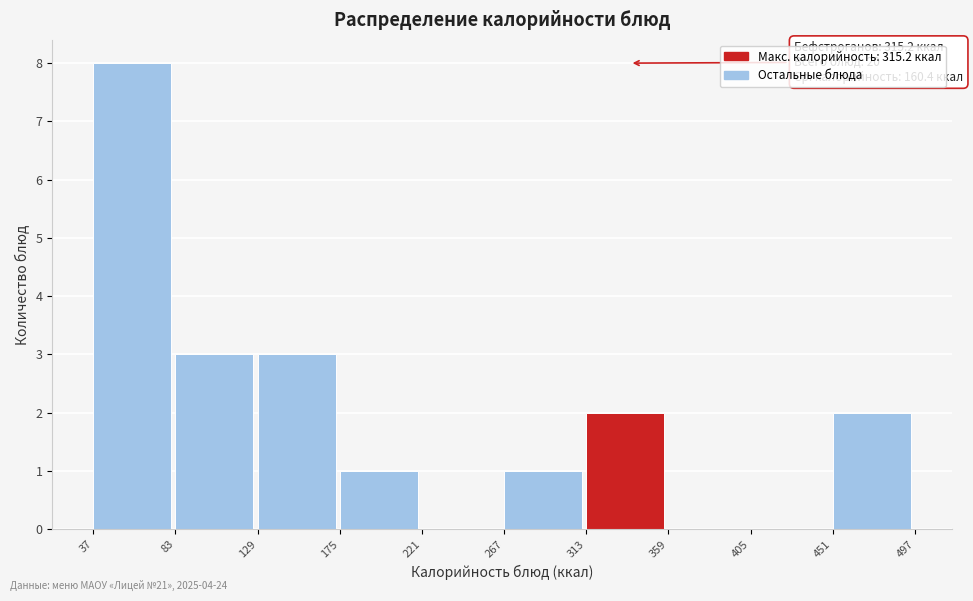

Over which range of the x-axis is the bar tallest?

37 to 83